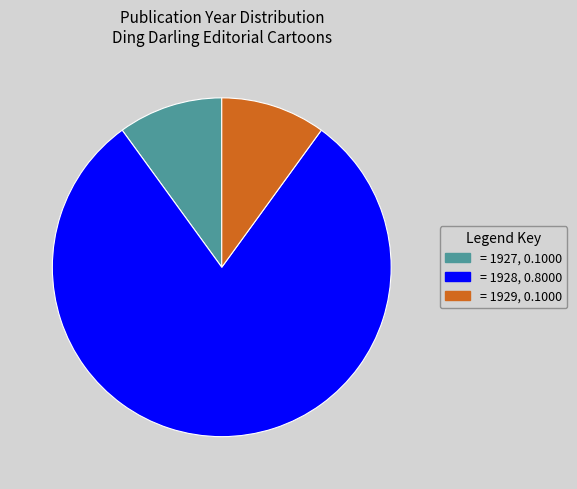

Does any single category account for the majority?

Yes